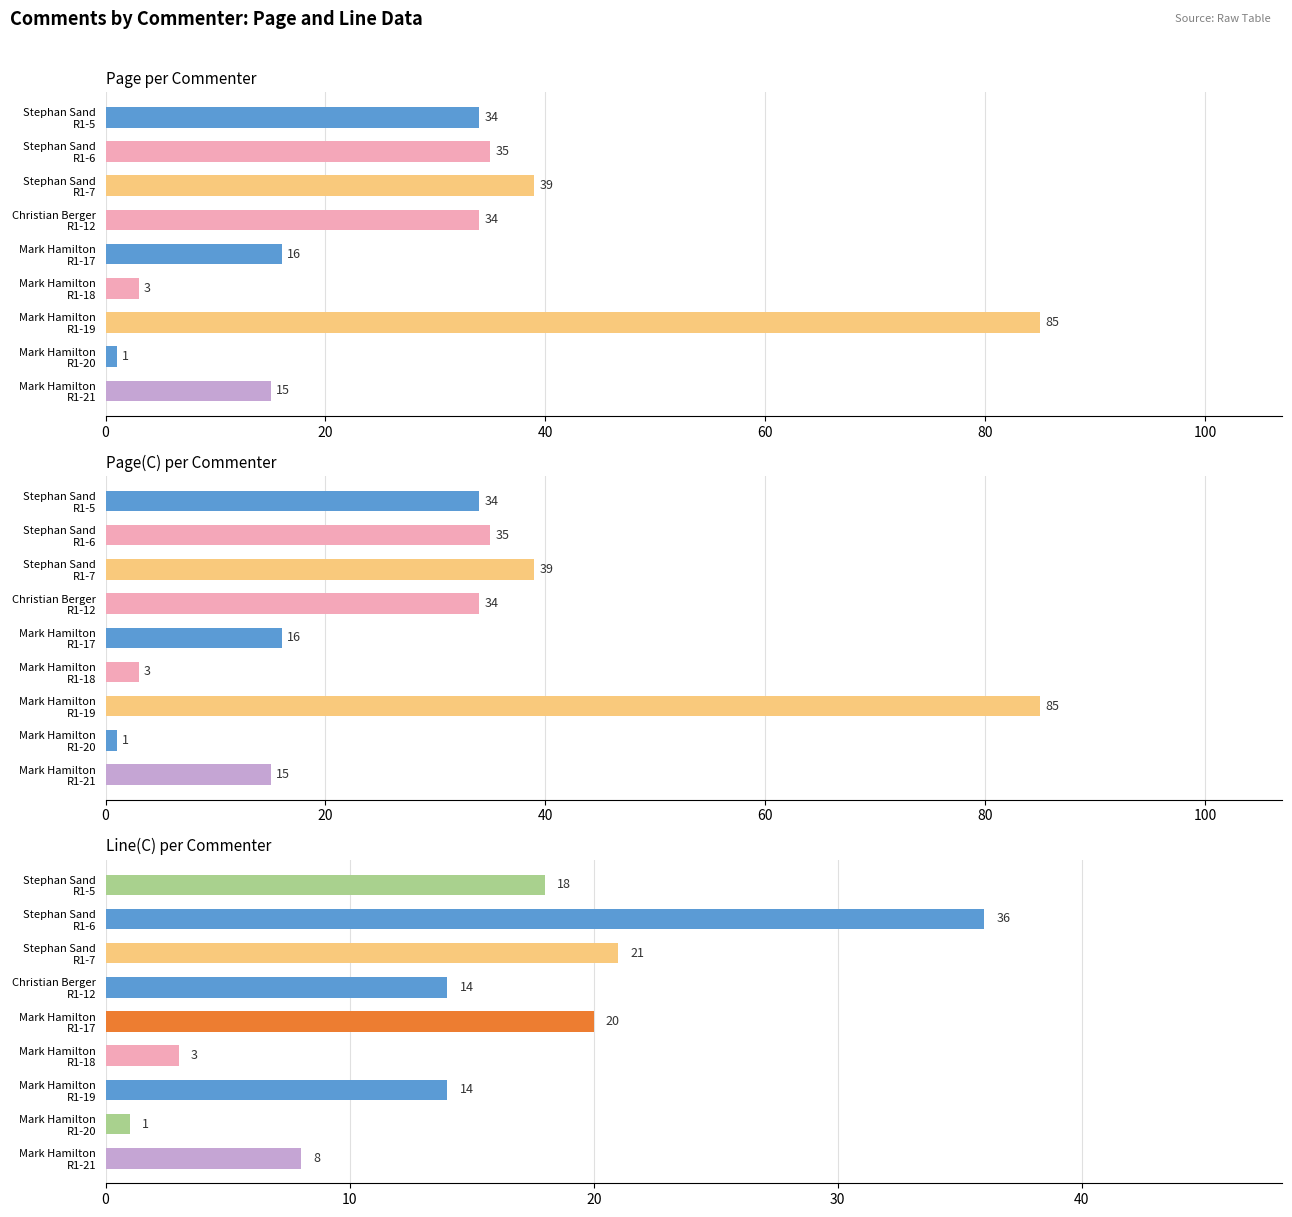

Rank the series at Stephan Sand R1-7 from lowest to highest value.

Line(C), Page, Page(C)